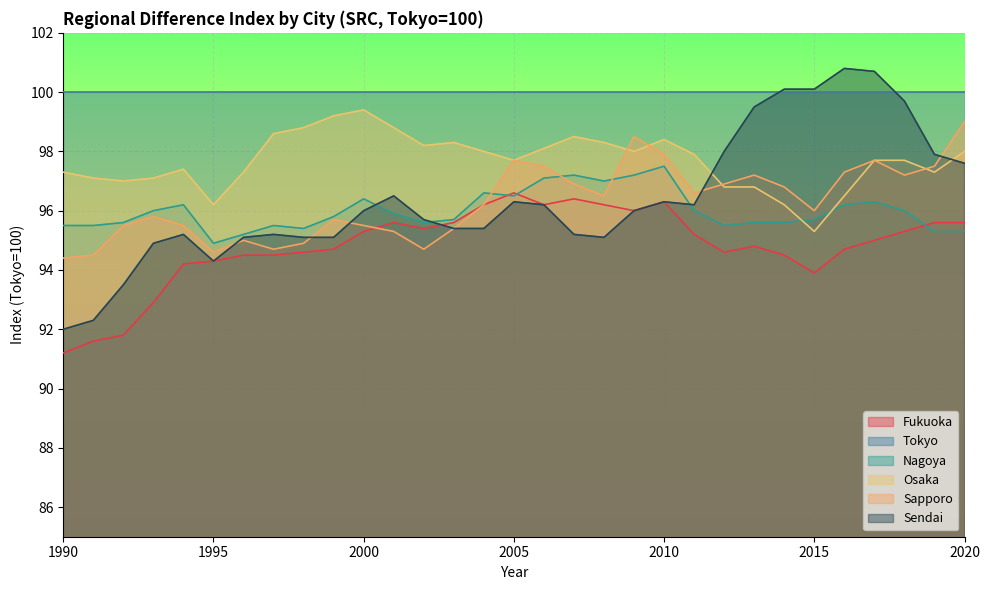

At how many categories does at least one series exceed 91?

31